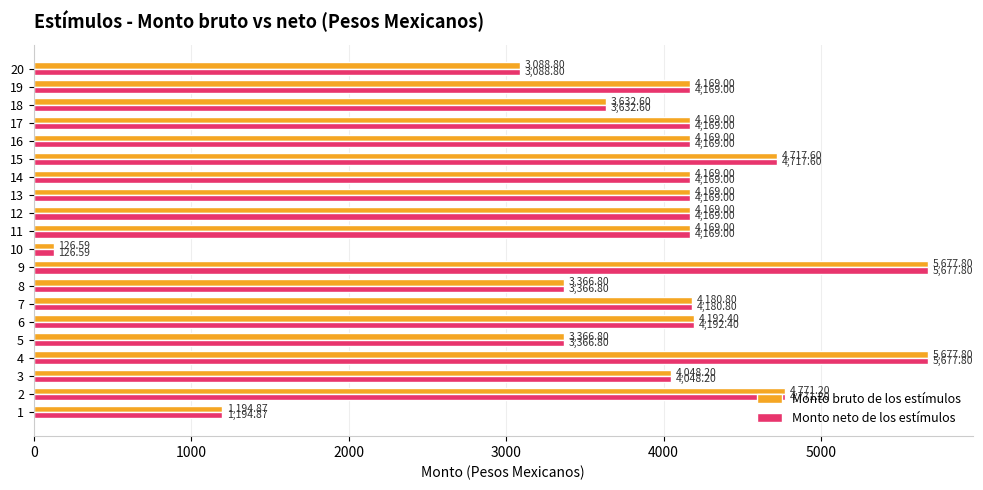

What is the total value across all series at 1?

2389.7